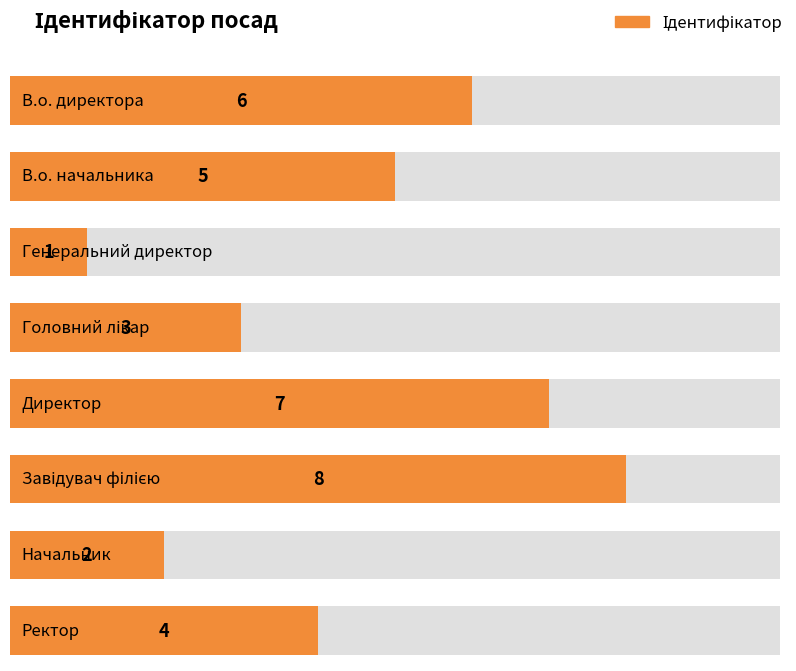

What is the average value?

4